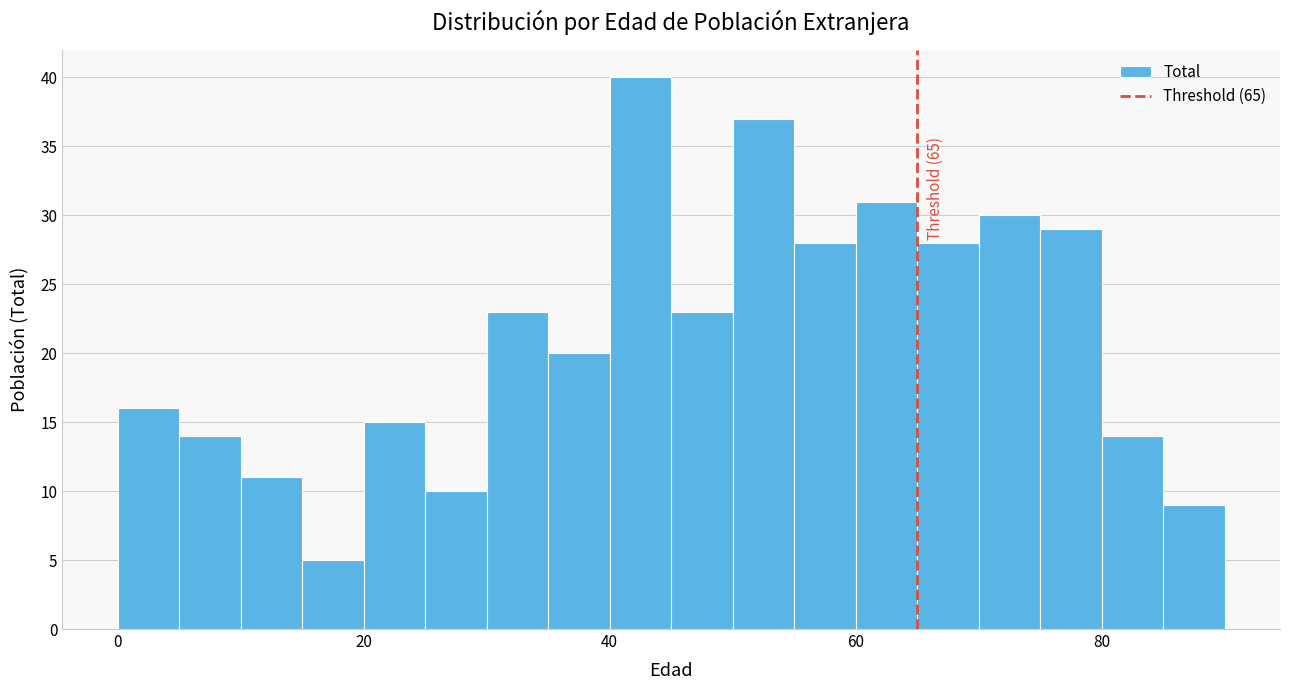

Around what value on the x-axis is the tallest bar? Give the approximate position of its centre, as read against the axis.

42